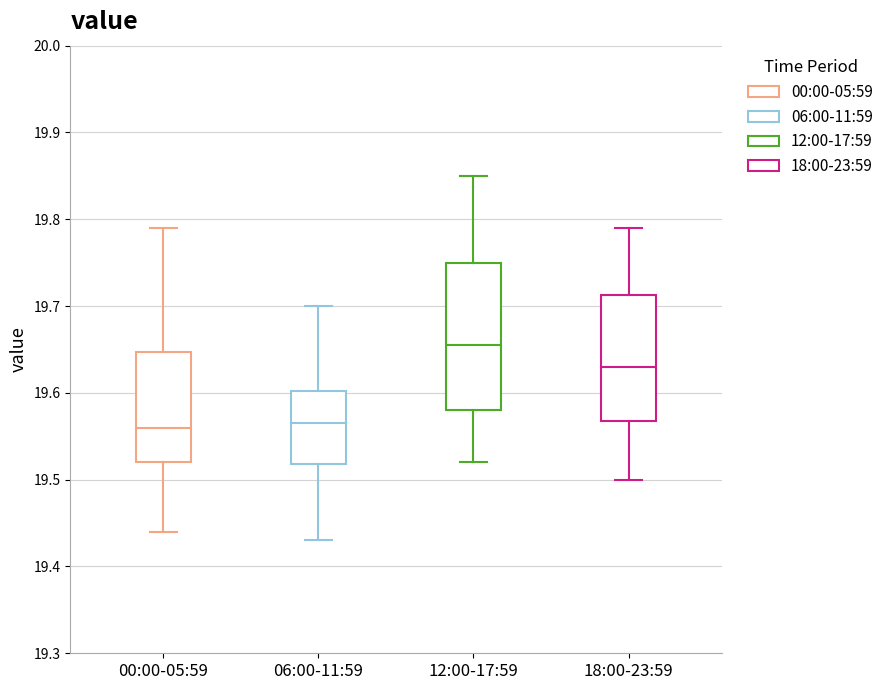

Reading left to right, transcribe this box plot: for each box, give where its median line is, the range the box spans, and where its two whiskers end, as read against the y-axis. The values are not printed on the chart, so give them approximately, as read against the axis.

00:00-05:59: median 19.56, box 19.52 to 19.65, whiskers 19.44 to 19.79
06:00-11:59: median 19.57, box 19.52 to 19.60, whiskers 19.43 to 19.70
12:00-17:59: median 19.66, box 19.58 to 19.75, whiskers 19.52 to 19.85
18:00-23:59: median 19.63, box 19.57 to 19.71, whiskers 19.50 to 19.79